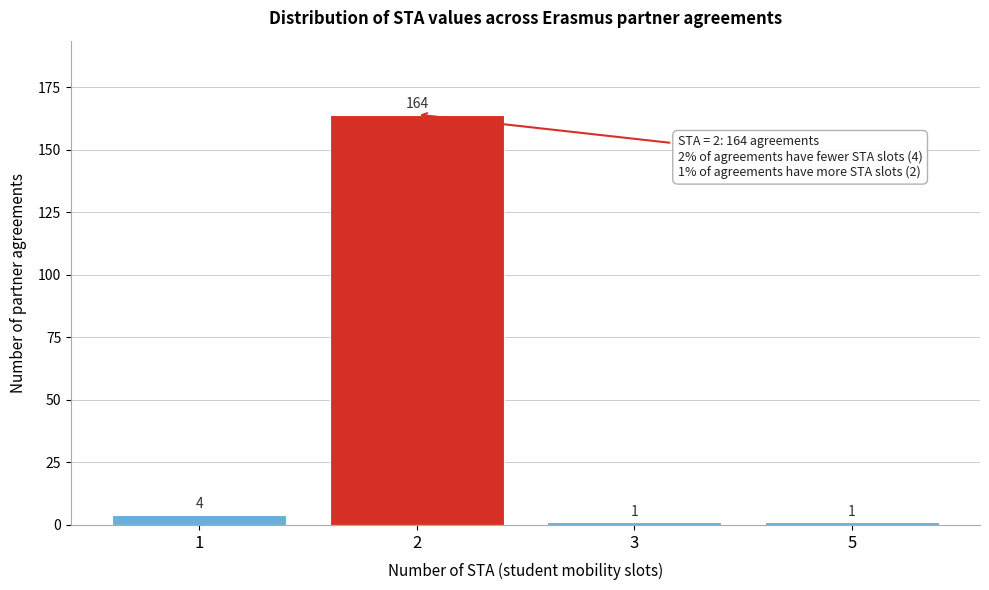

Reading left to right, extract all data points from this chart.

4	164	1	1